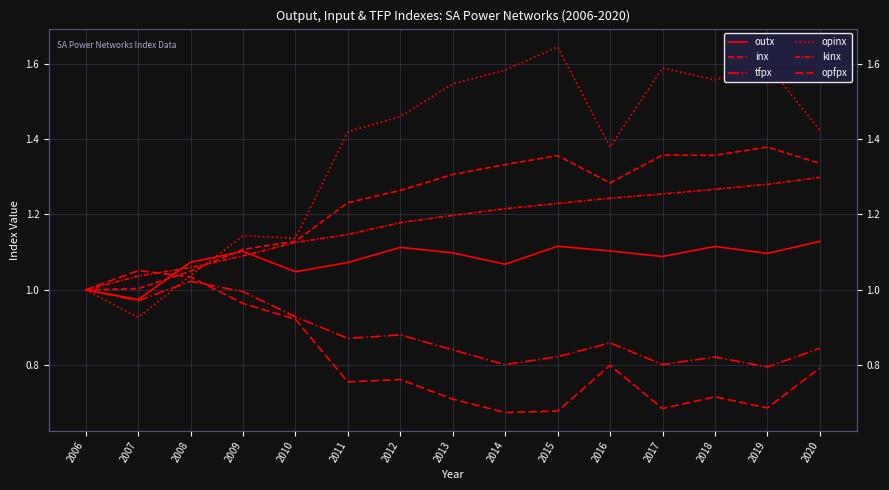

What are all the series names shown in the legend?

outx, inx, tfpx, opinx, kinx, opfpx